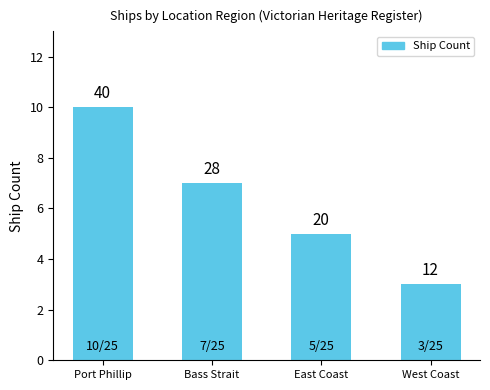

How many bars are there in total?

4